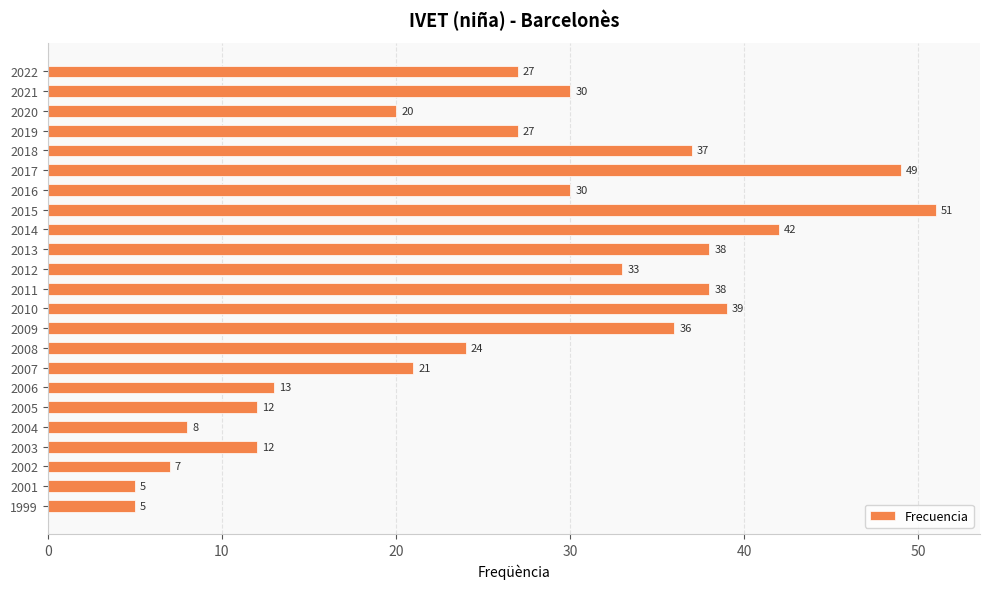

What is the value of the 3rd bar from the top?

20